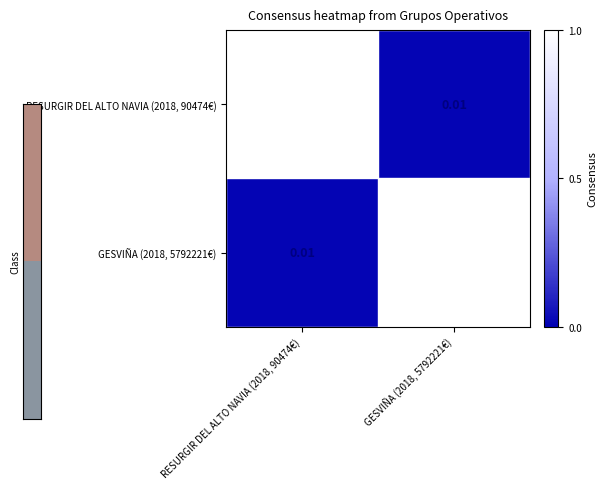

Rank the series at RESURGIR DEL ALTO NAVIA (2018, 90474€) from highest to lowest value.

RESURGIR DEL ALTO NAVIA (2018, 90474€), GESVIÑA (2018, 5792221€)